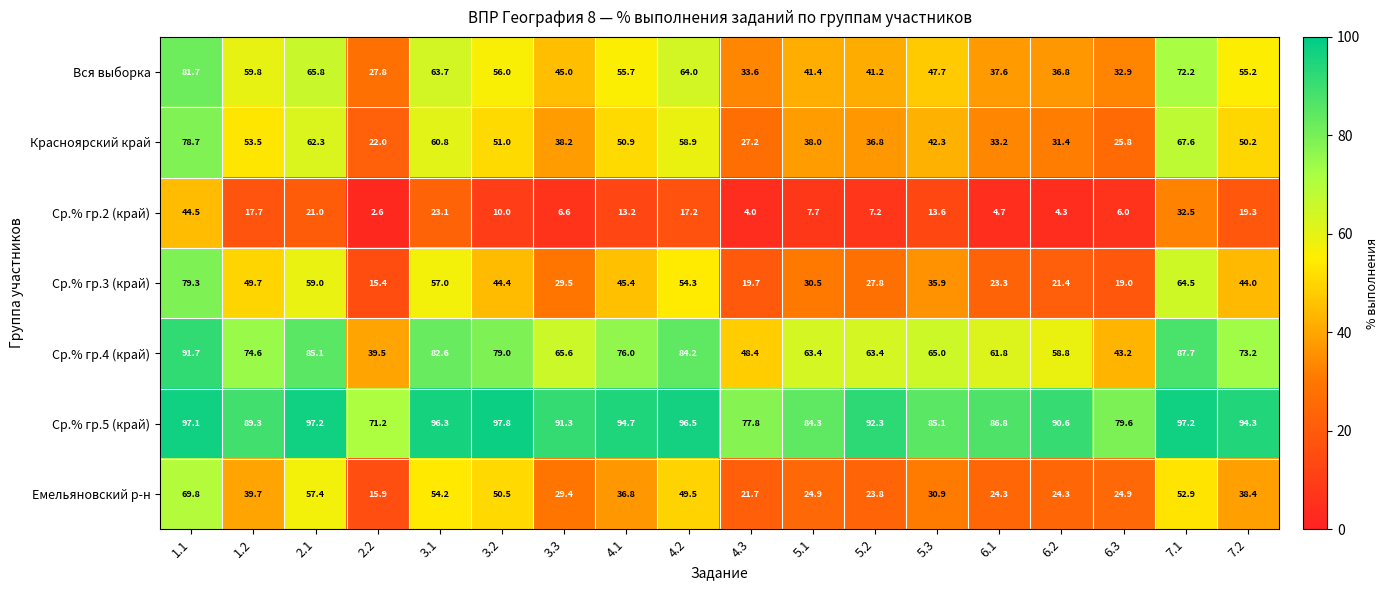

Which series has the widest spread of values?

Ср.% гр.3 (край)